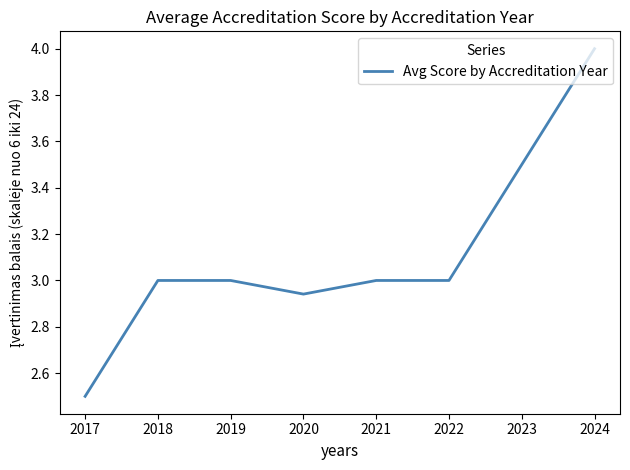

What is the sum of all values?

24.9